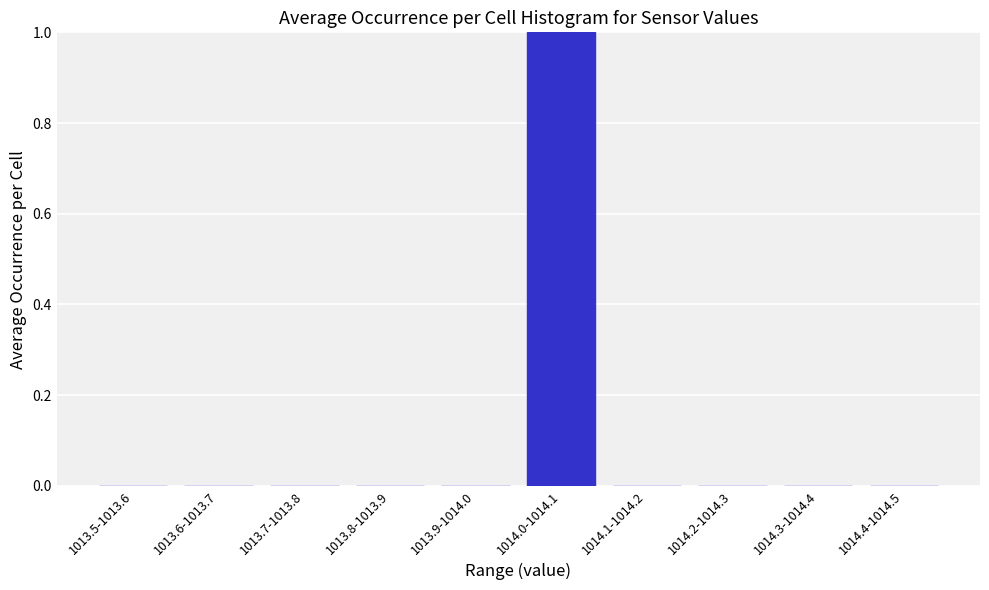

Reading left to right, what are all the values shown in this chart?

1013.5-1013.6=0	1013.6-1013.7=0	1013.7-1013.8=0	1013.8-1013.9=0	1013.9-1014.0=0	1014.0-1014.1=1	1014.1-1014.2=0	1014.2-1014.3=0	1014.3-1014.4=0	1014.4-1014.5=0